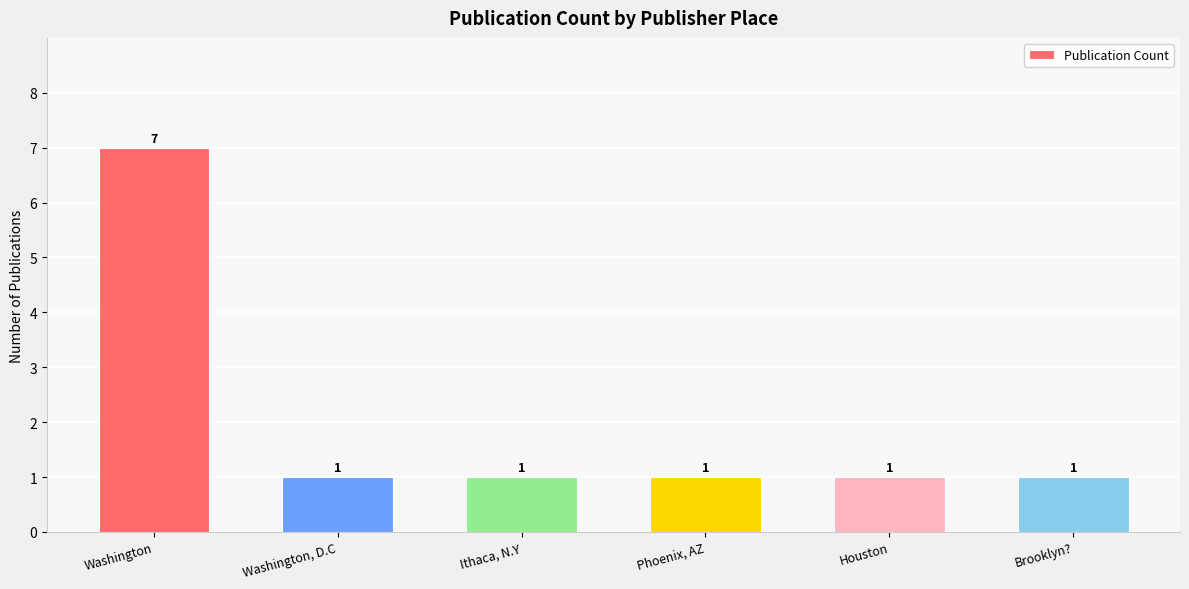

What is the approximate value at Houston?

1